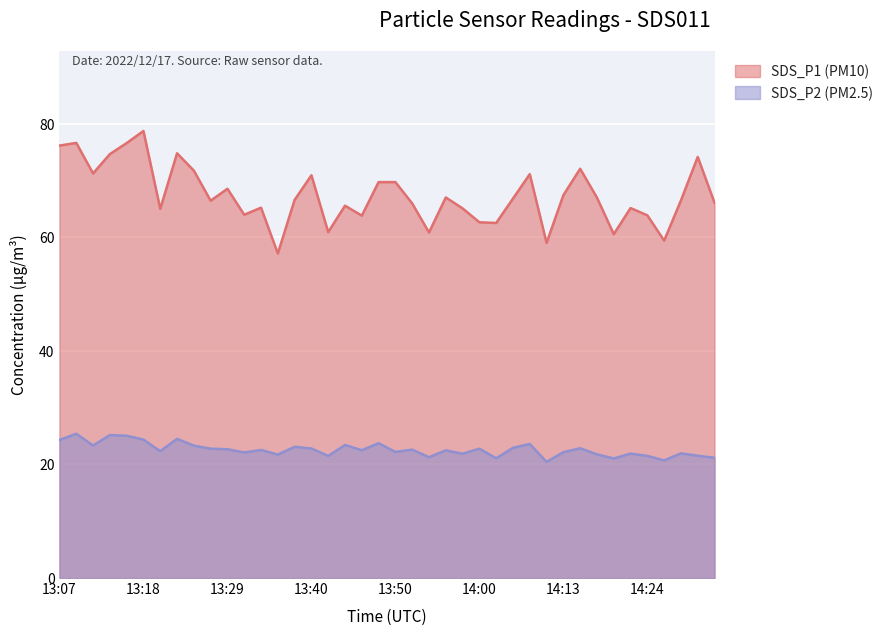

List the series in order of their overall mean, highest first.

SDS_P1 (PM10), SDS_P2 (PM2.5)